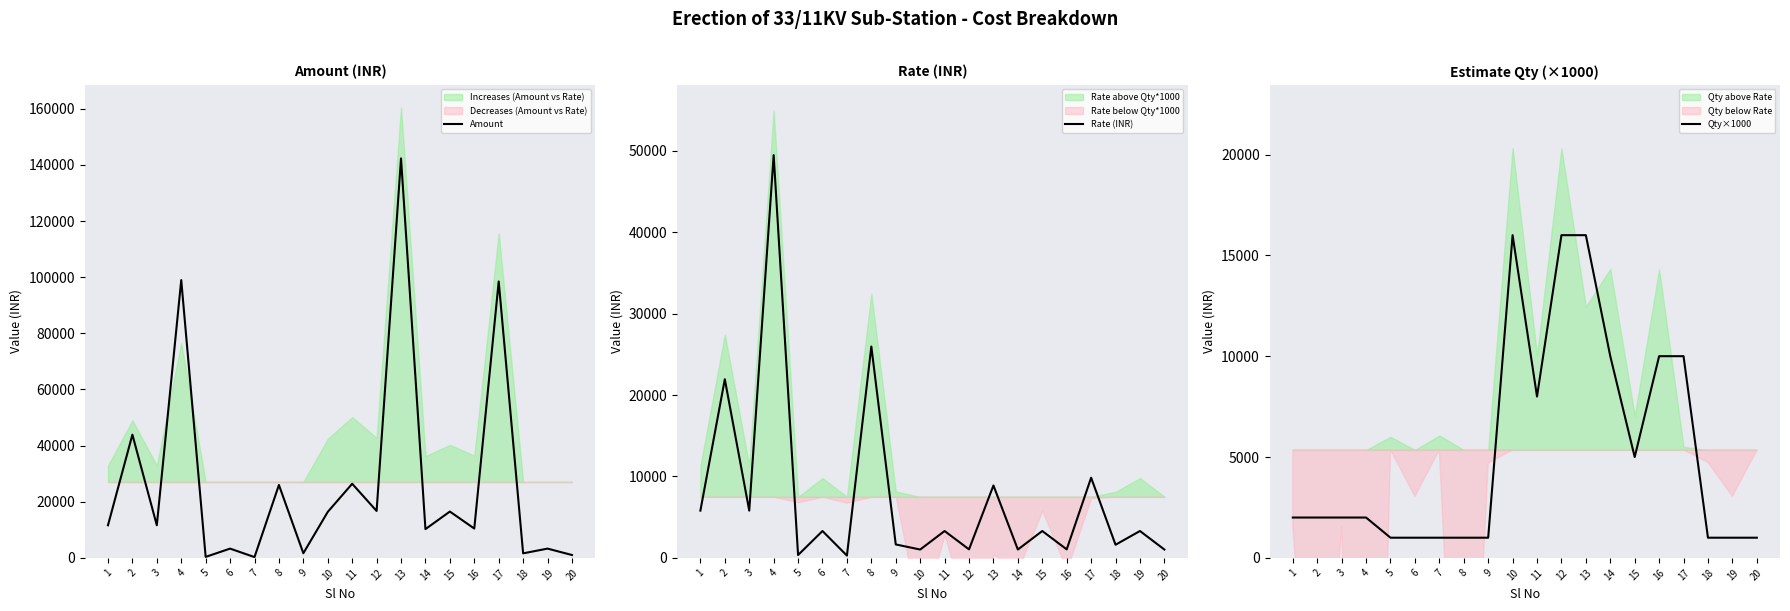

At 15, list the series in order from smallest to largest.

Rate (INR), Qty×1000, Amount